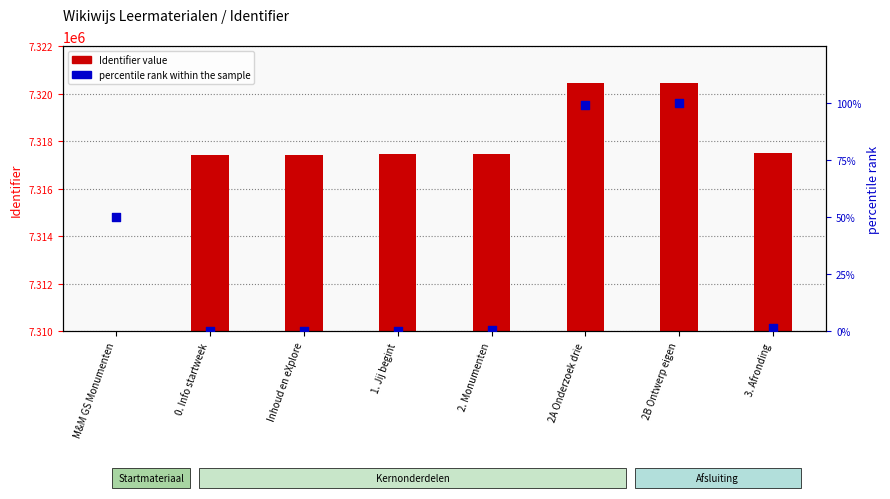

Which series reaches the maximum Y coordinate?

Identifier value